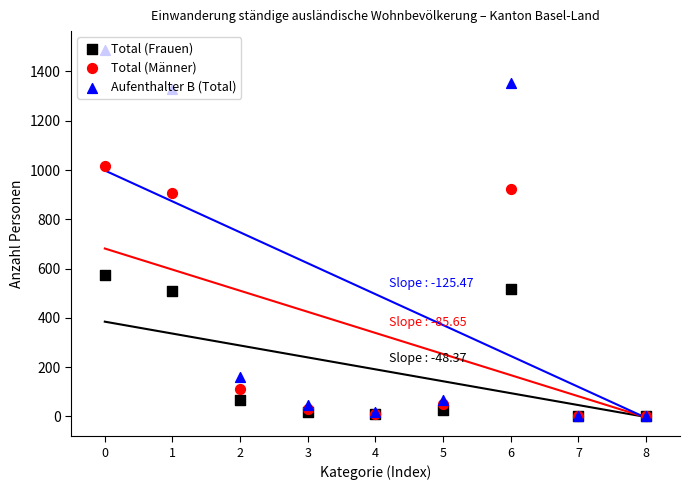

Which series contains the highest Y value?

Aufenthalter B (Total)